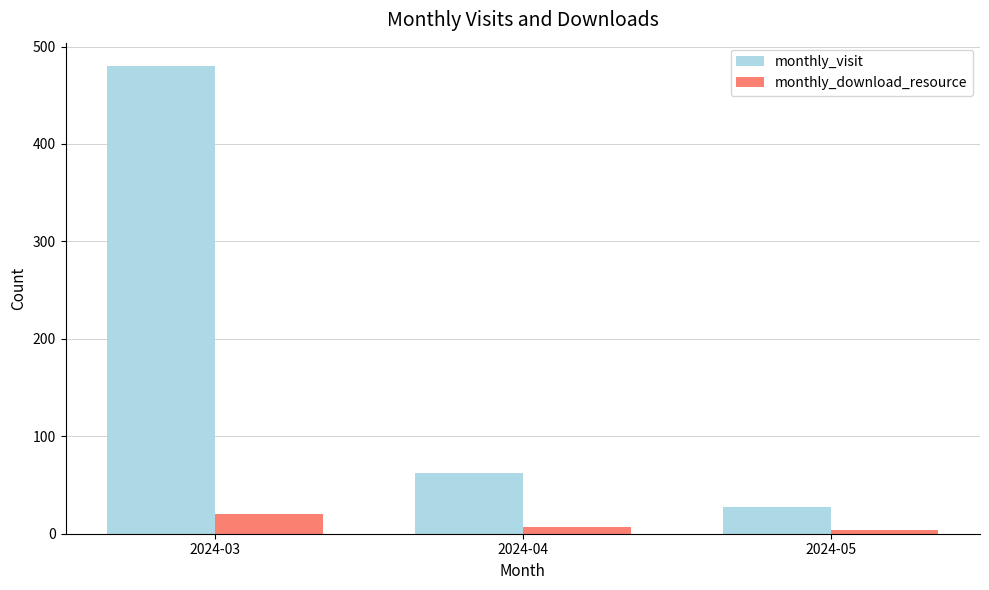

Which category has the highest value in the monthly_download_resource series?

2024-03